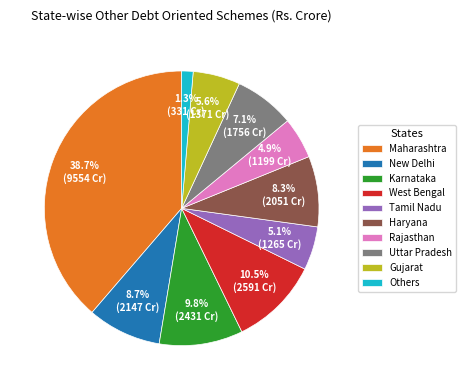

True or false: Rajasthan accounts for 5% of the total.

True